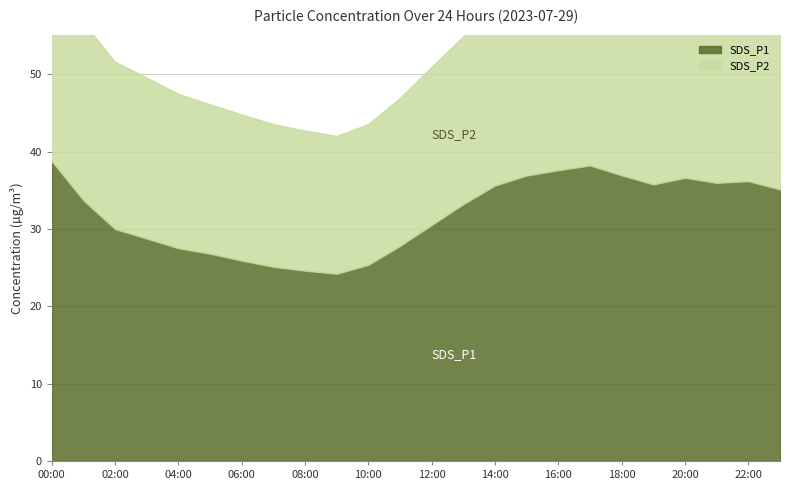

Which series has the largest total across all categories?

SDS_P1